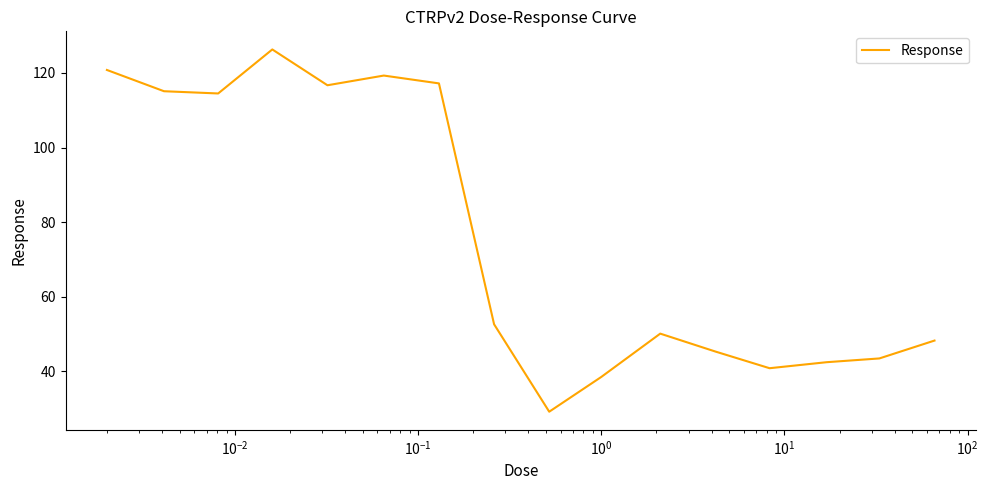

What is the smallest value displayed?

29.2